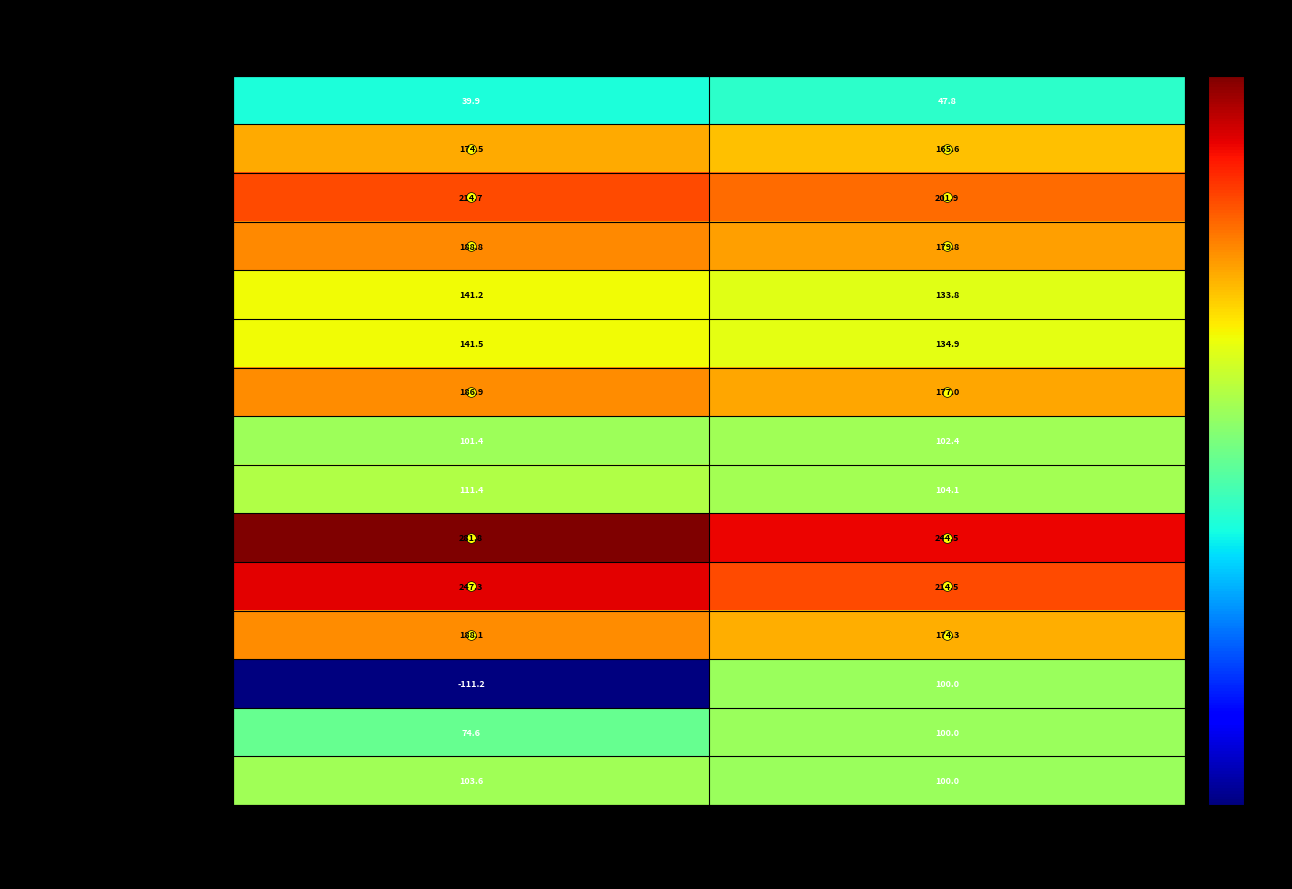

What is the spread (max minus min) of values at Present Index?

393.0